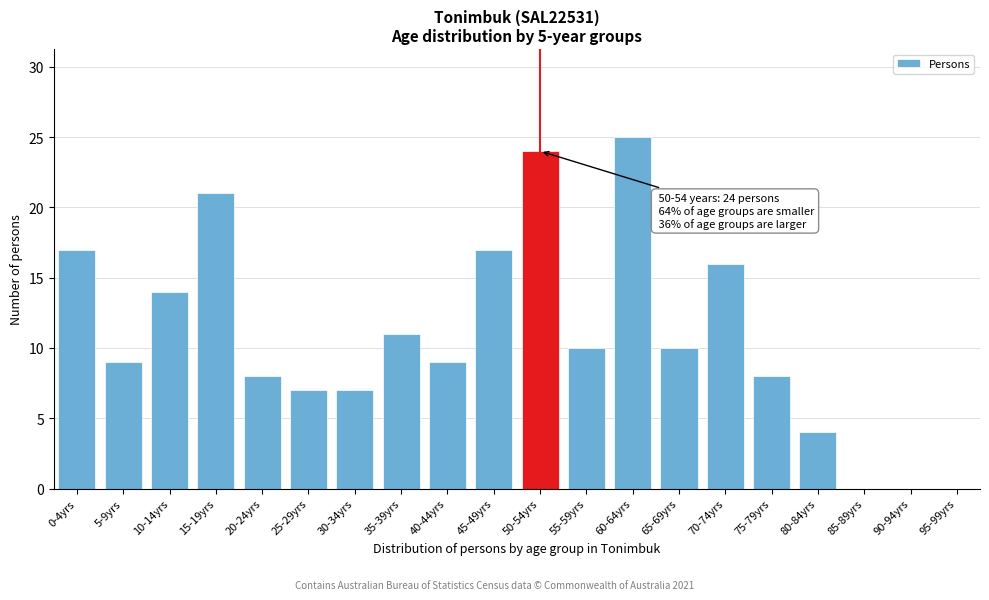

Reading left to right, extract all data points from this chart.

0-4yrs=17	5-9yrs=9	10-14yrs=14	15-19yrs=21	20-24yrs=8	25-29yrs=7	30-34yrs=7	35-39yrs=11	40-44yrs=9	45-49yrs=17	50-54yrs=24	55-59yrs=10	60-64yrs=25	65-69yrs=10	70-74yrs=16	75-79yrs=8	80-84yrs=4	85-89yrs=0	90-94yrs=0	95-99yrs=0